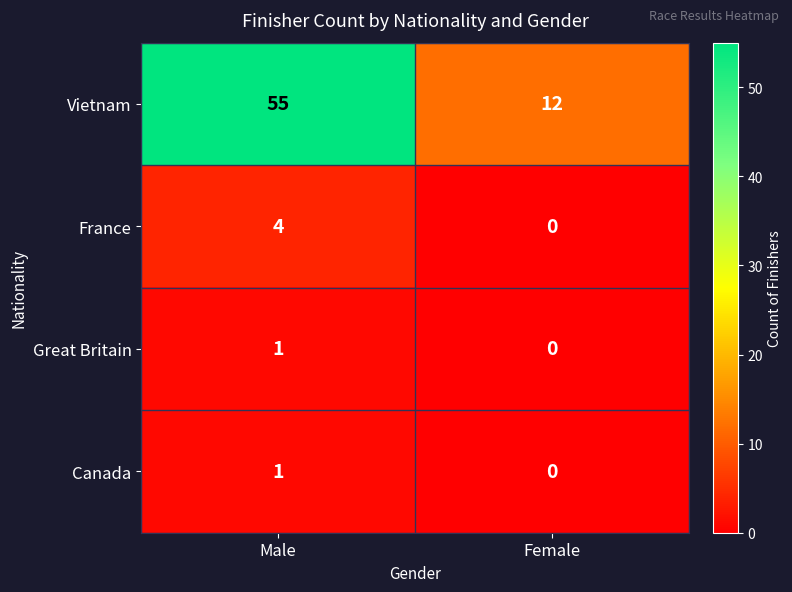

Count the number of data series in this chart.

4